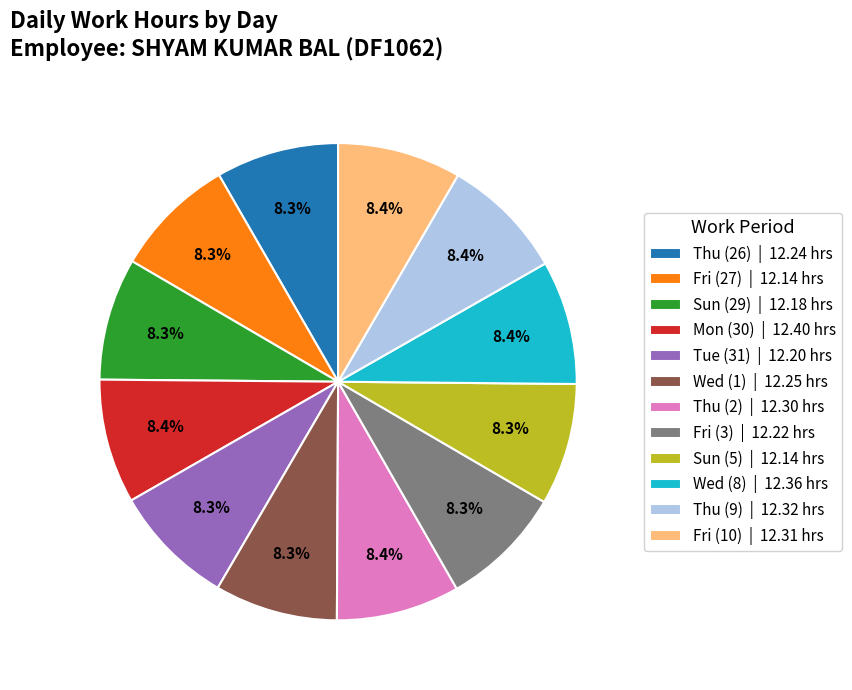

Approximately how many times larger is the value at Fri (3) | 12.22 hrs compared to Thu (2) | 12.30 hrs?

1.0